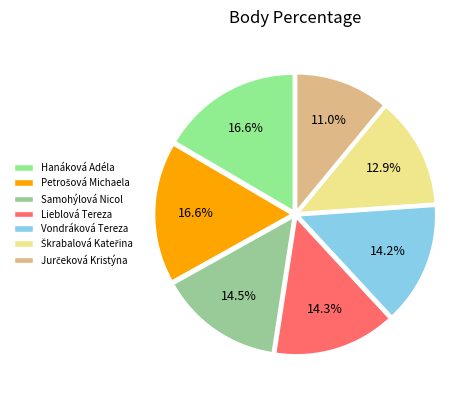

Count the number of slices in the pie.

7